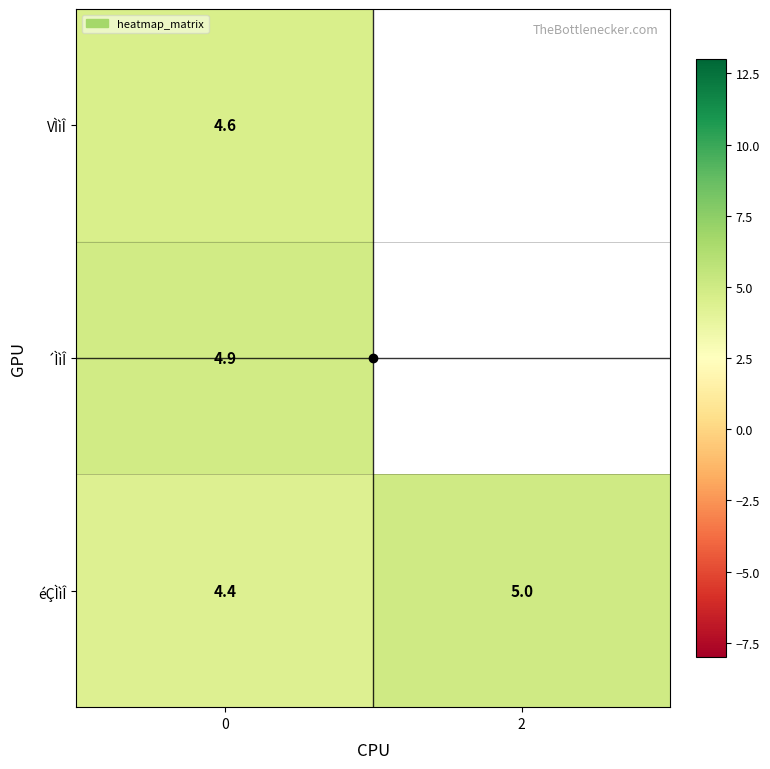

What is the difference between the highest and lowest values at 0?

0.5